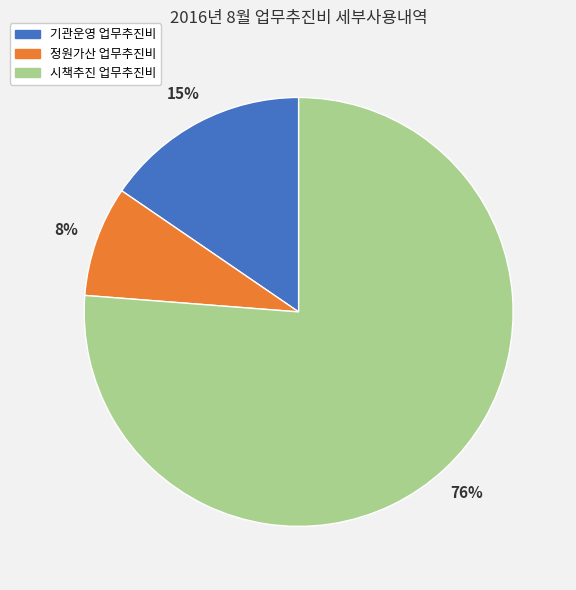

To the nearest percent, what percentage of the pie is 정원가산 업무추진비?

8%